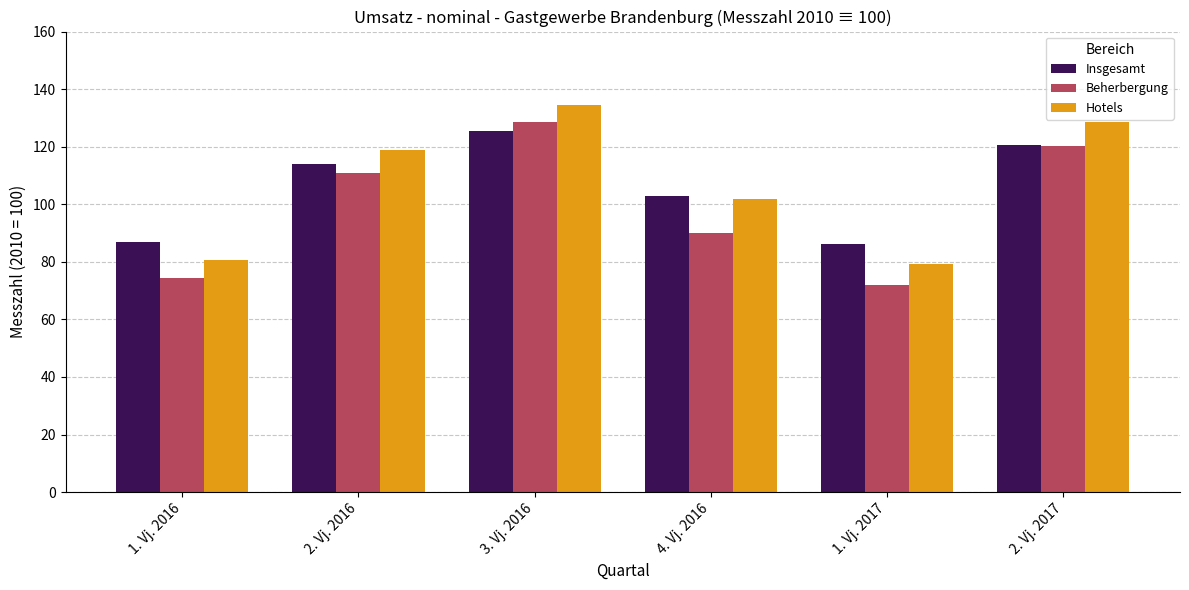

The value of Hotels at 2. Vj. 2016 is 180.5. True or false?

False